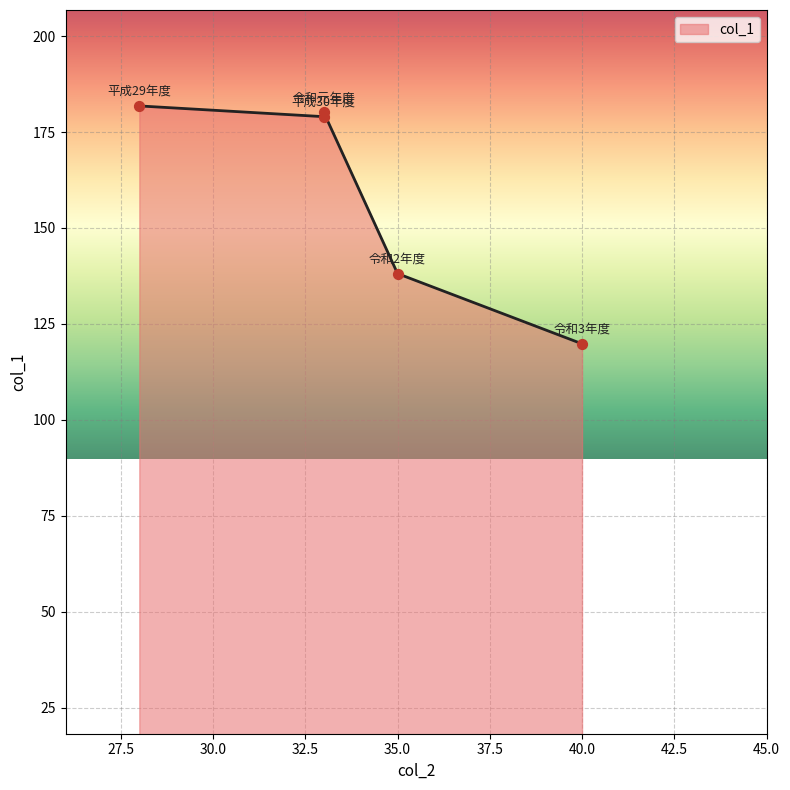

What is the change in value from 平成29年度 to 令和2年度?

-43.7